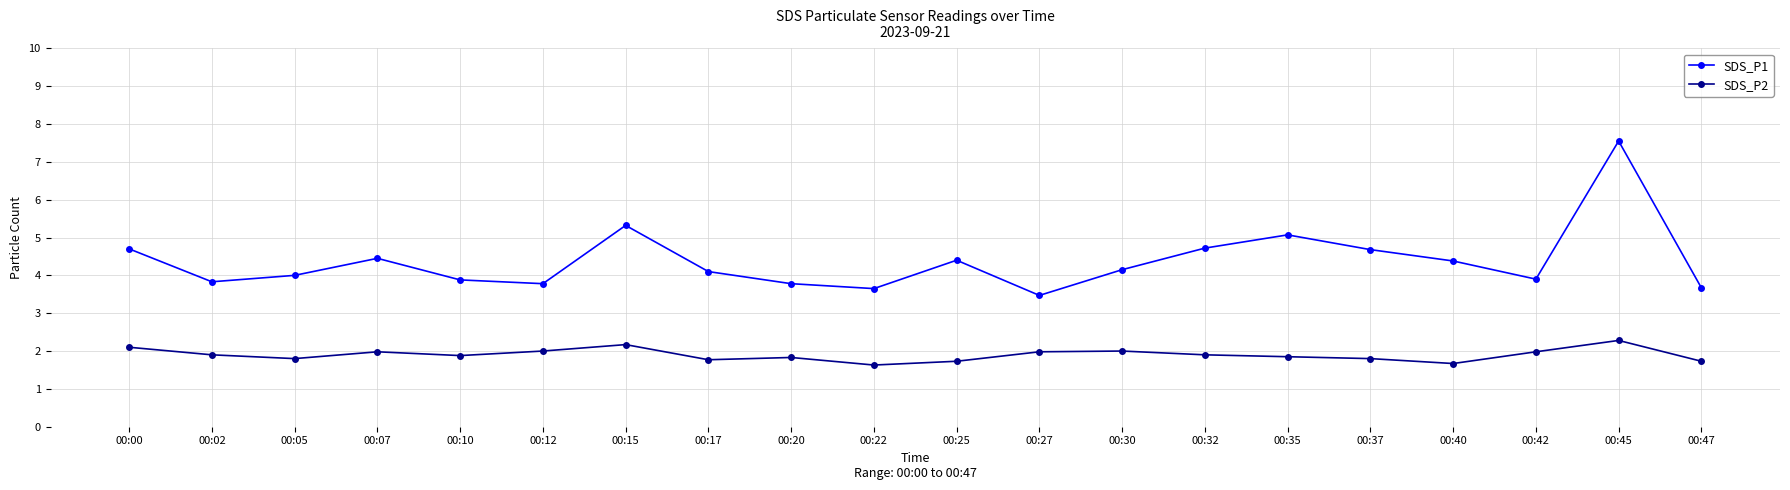

What is the minimum value for SDS_P2?

1.6